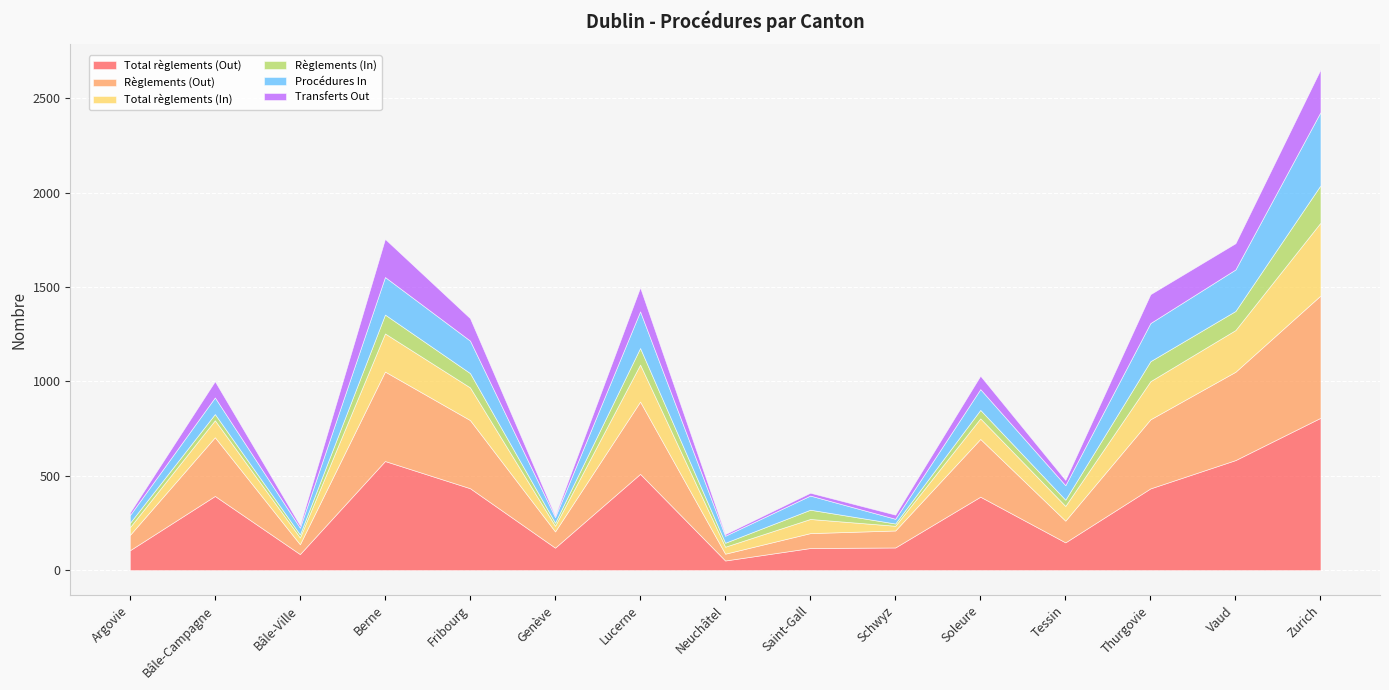

Which has a higher value, Saint-Gall or Neuchâtel?

Saint-Gall